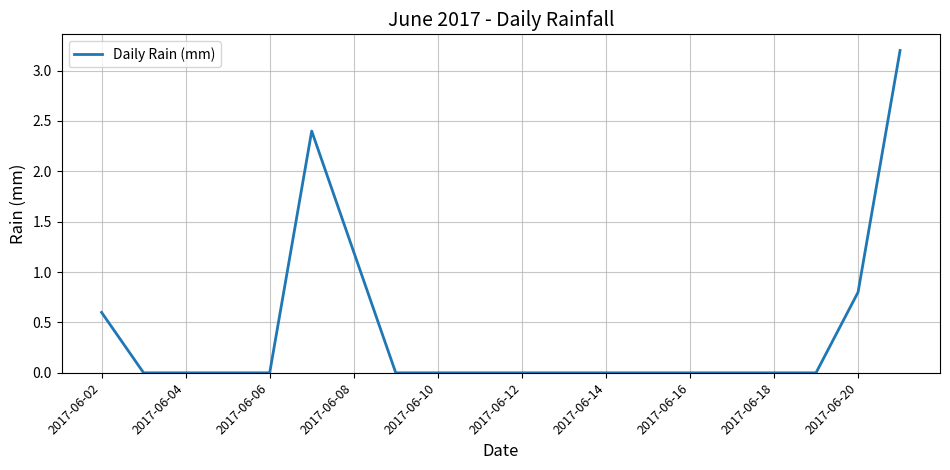

What is the maximum value shown in the chart?

3.2